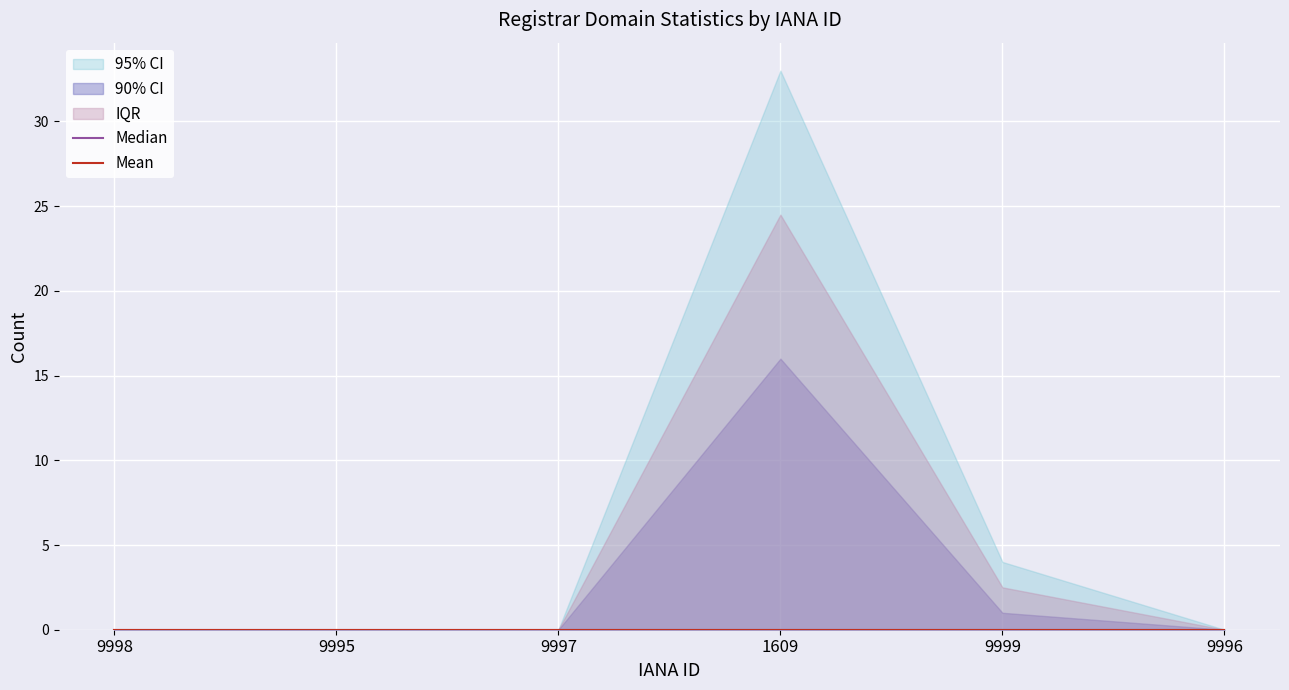

What position from the right is 9996?

1